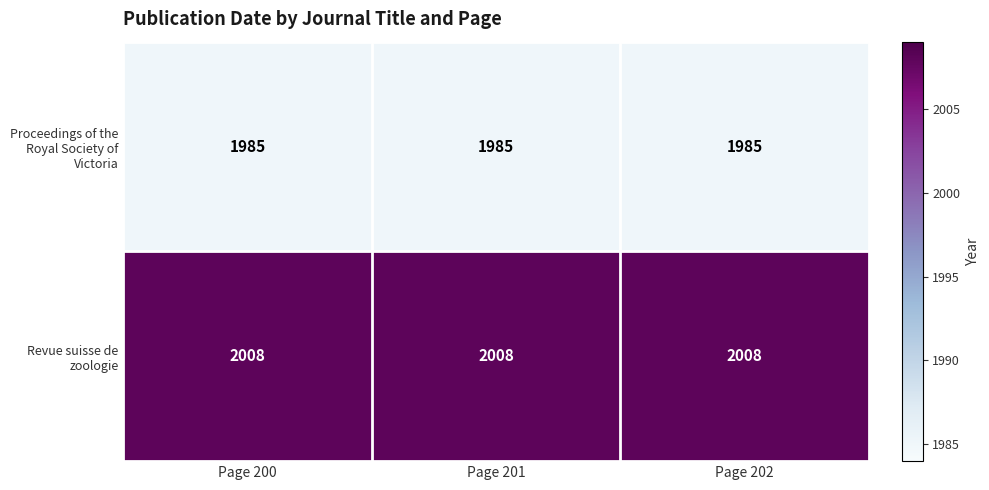

What is the sum of the Revue suisse de zoologie values at Page 200 and Page 202?

4016